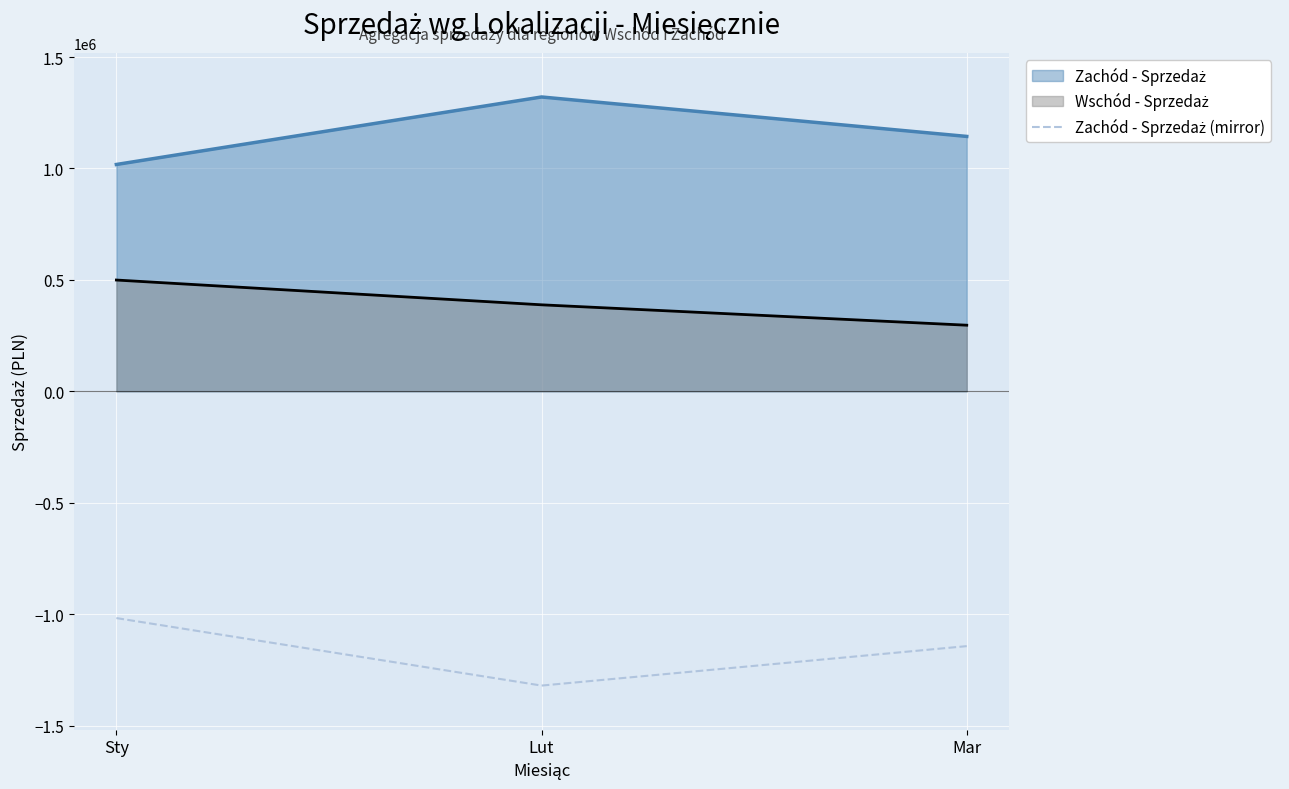

What is the total value across all series at Lut?

388000